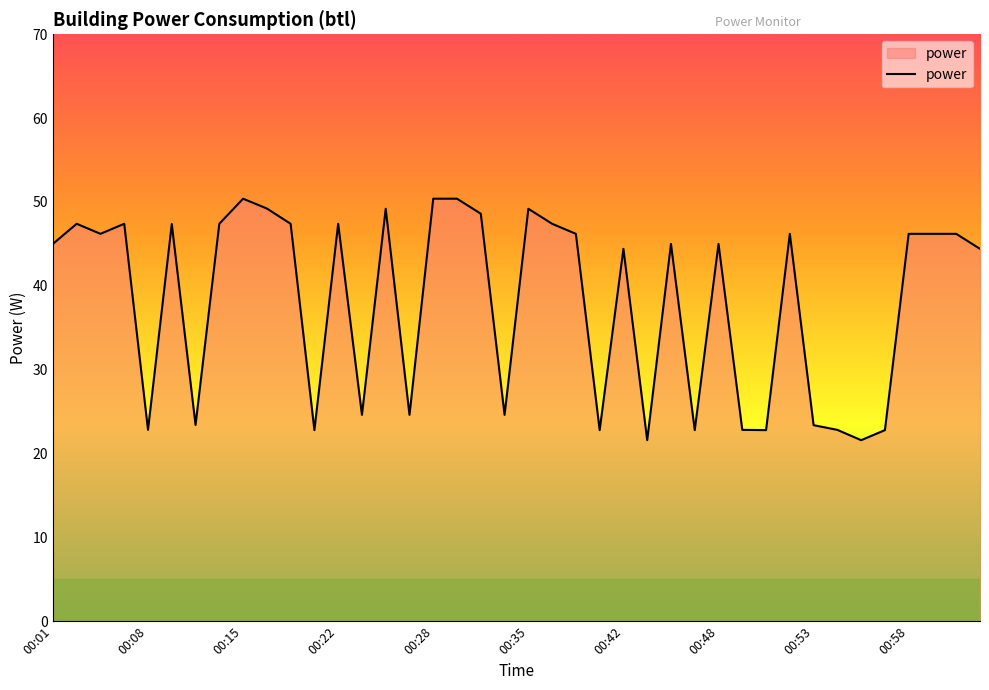

What is the greatest value displayed?

50.4